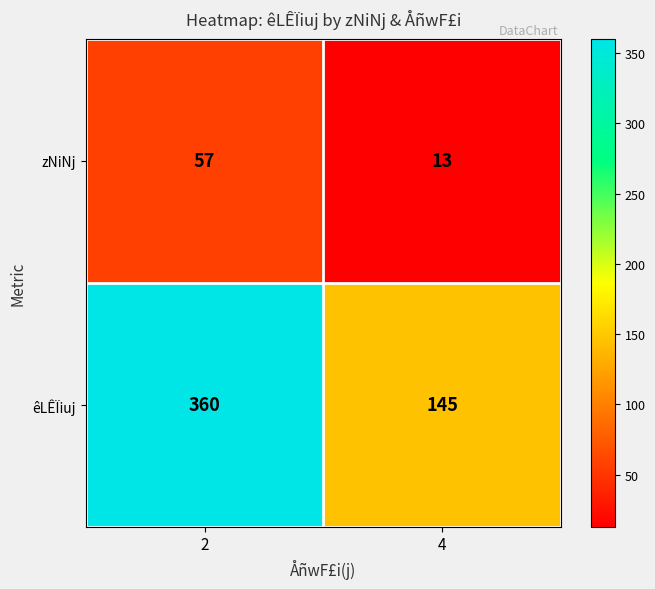

Count the number of categories in the chart.

2